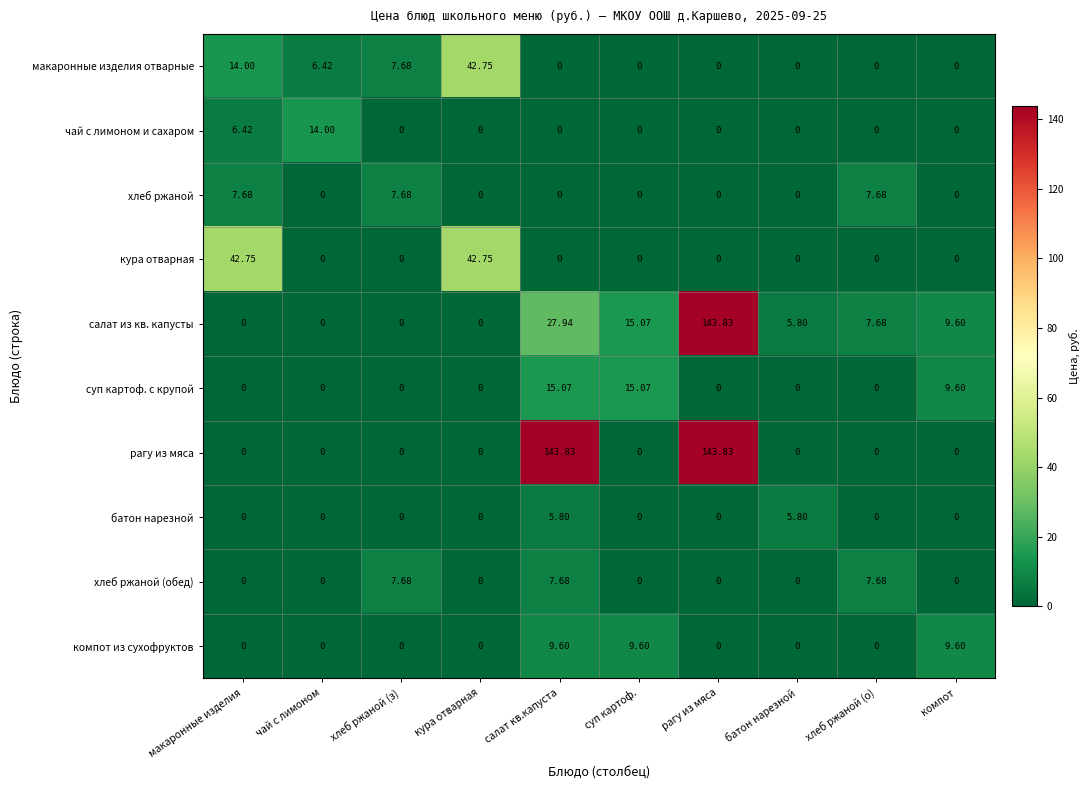

Where is макаронные изделия отварные nearest to the value 21?

макаронные изделия